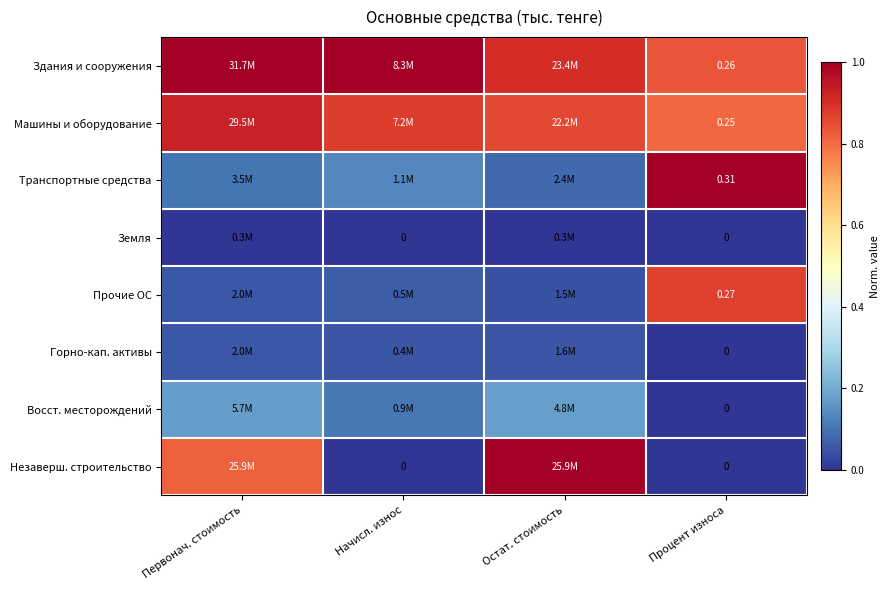

What is the difference between the second highest and minimum values in the Машины и оборудование series?

0.1